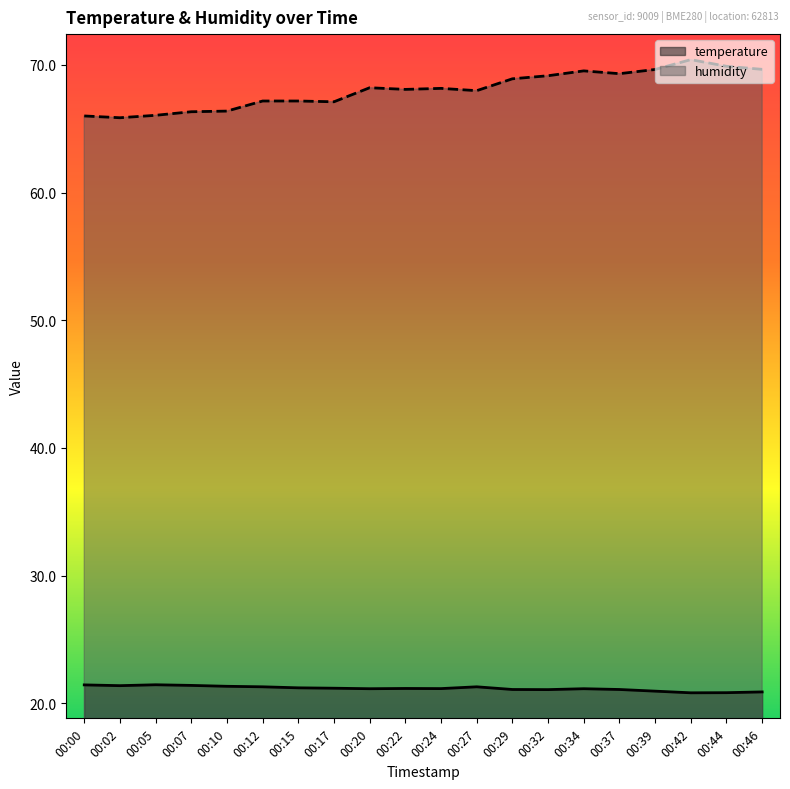

Reading left to right, list all the values displayed in this chart.

temperature: 21.4	21.4	21.4	21.4	21.3	21.3	21.2	21.2	21.1	21.2	21.1	21.3	21.1	21.1	21.1	21.1	20.9	20.8	20.8	20.9
humidity: 66.0	65.9	66.0	66.3	66.4	67.2	67.2	67.1	68.2	68.1	68.2	68.0	68.9	69.2	69.5	69.3	69.6	70.4	69.9	69.7